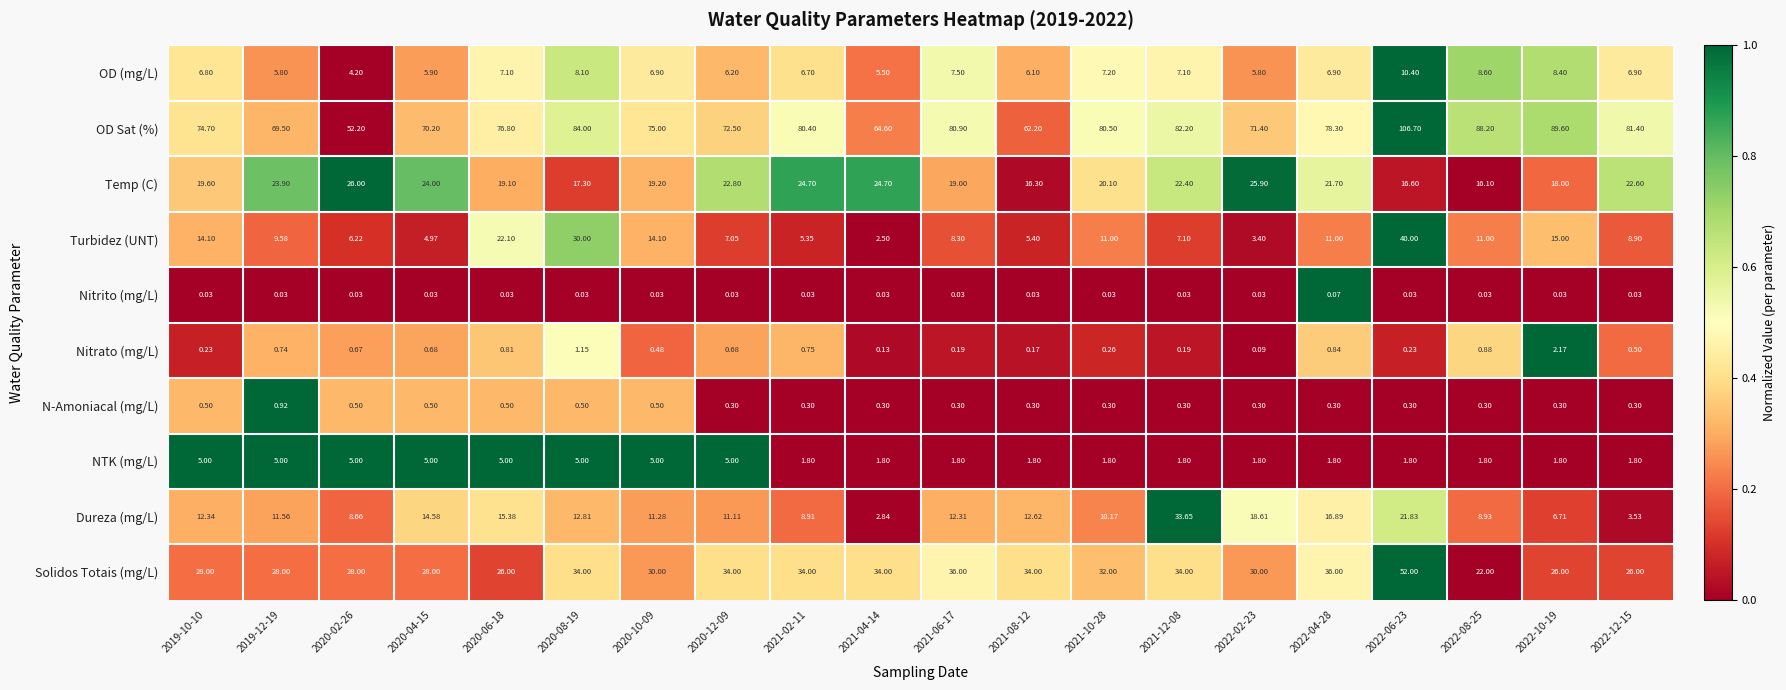

Is the value of Dureza (mg/L) at 2020-02-26 greater than the value of Temp (C) at 2021-08-12?

No